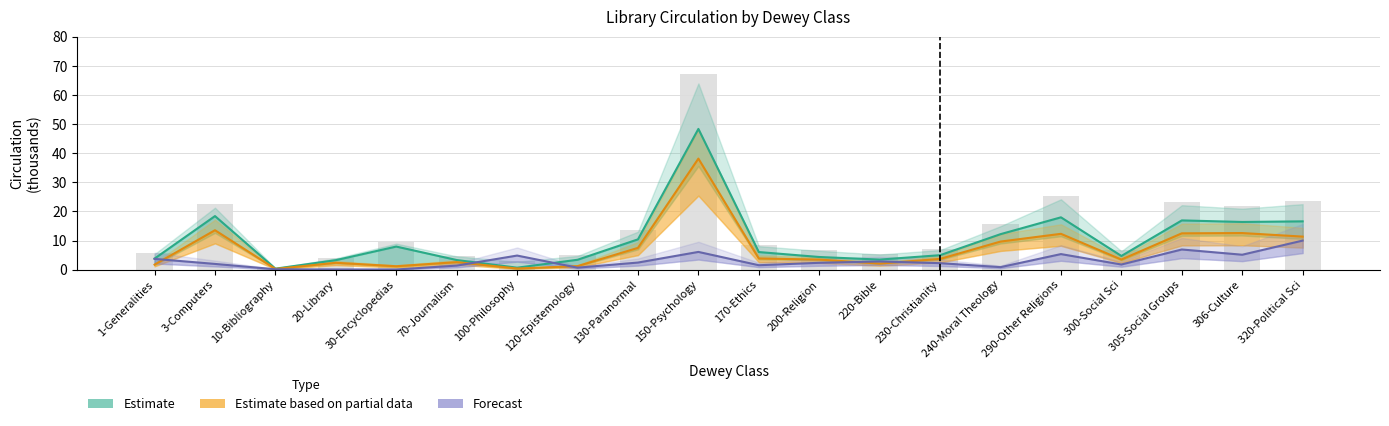

At which label does Estimate reach its peak?

150-Psychology